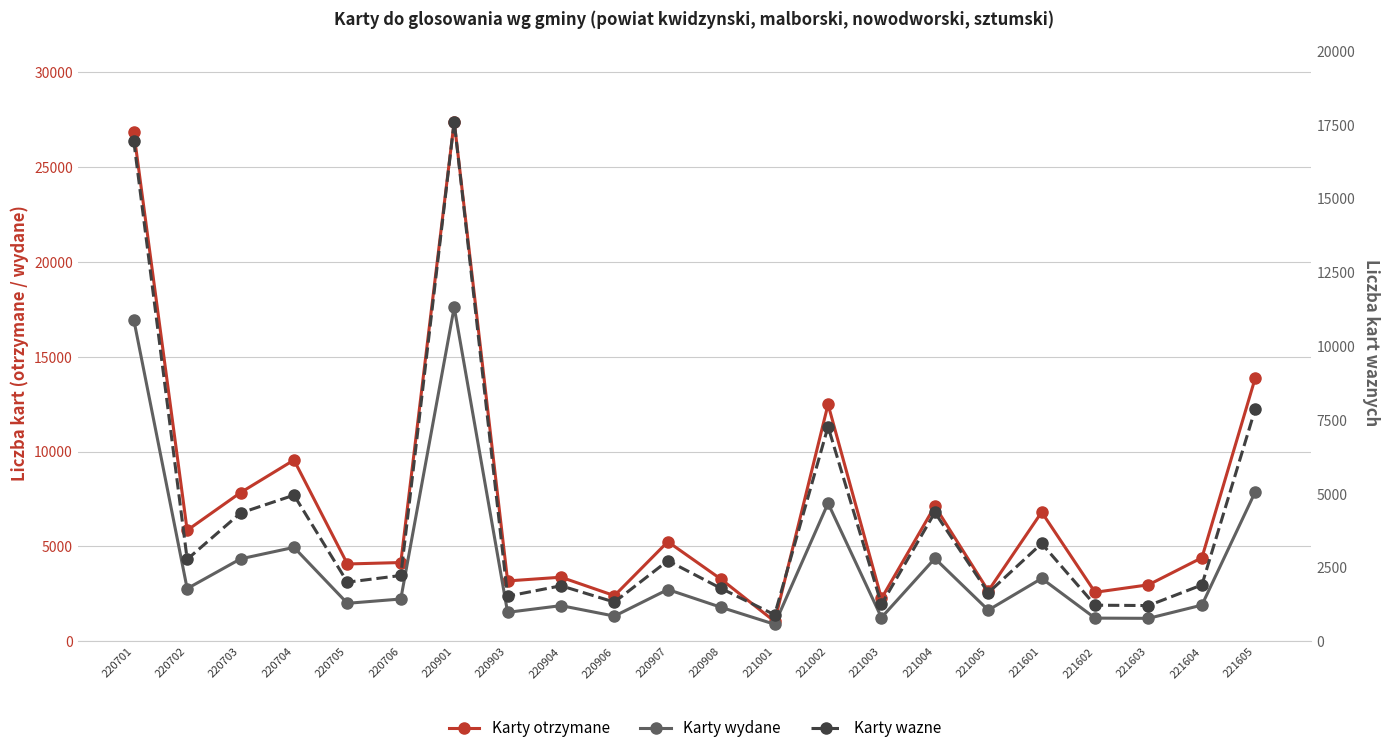

How many data points in Karty wydane are above 2232?

10